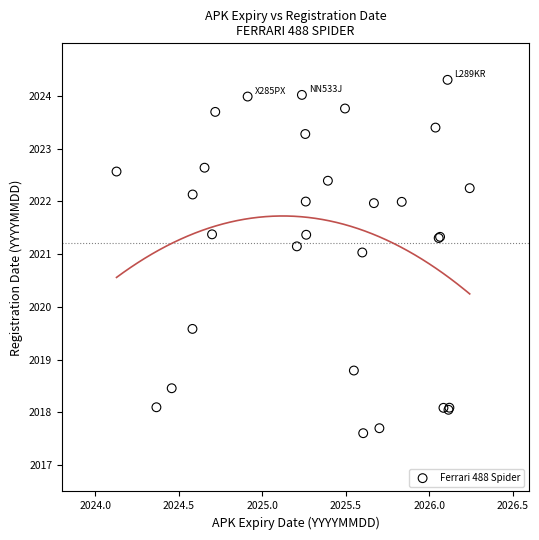

What Y value in the scatter plot is closest to 2020?

2019.6